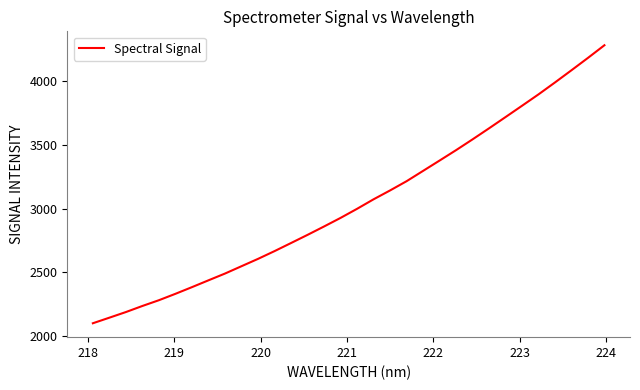

What is the smallest value displayed?

2097.9